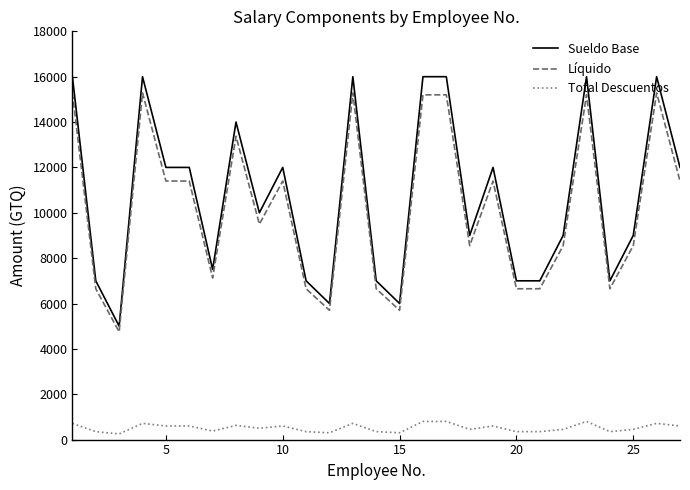

True or false: Líquido has more than 1 interior local peaks.

True